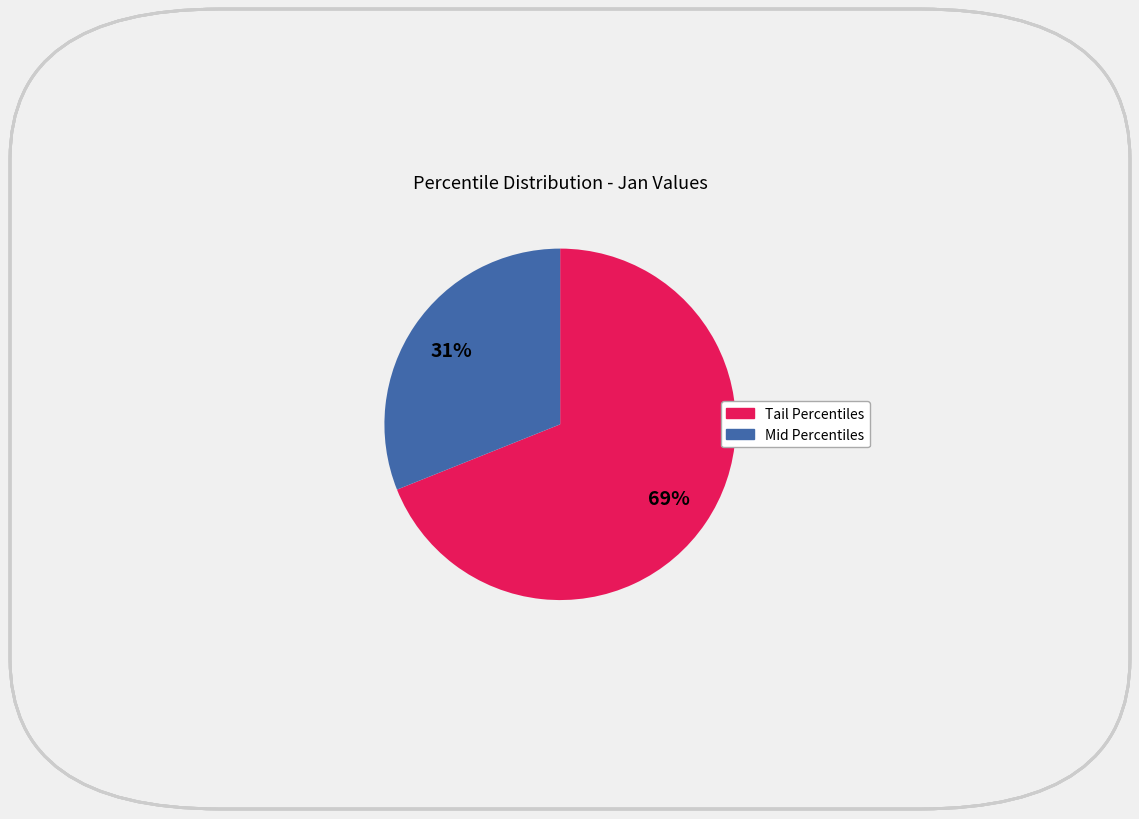

To the nearest percent, what is the average slice percentage?

50%